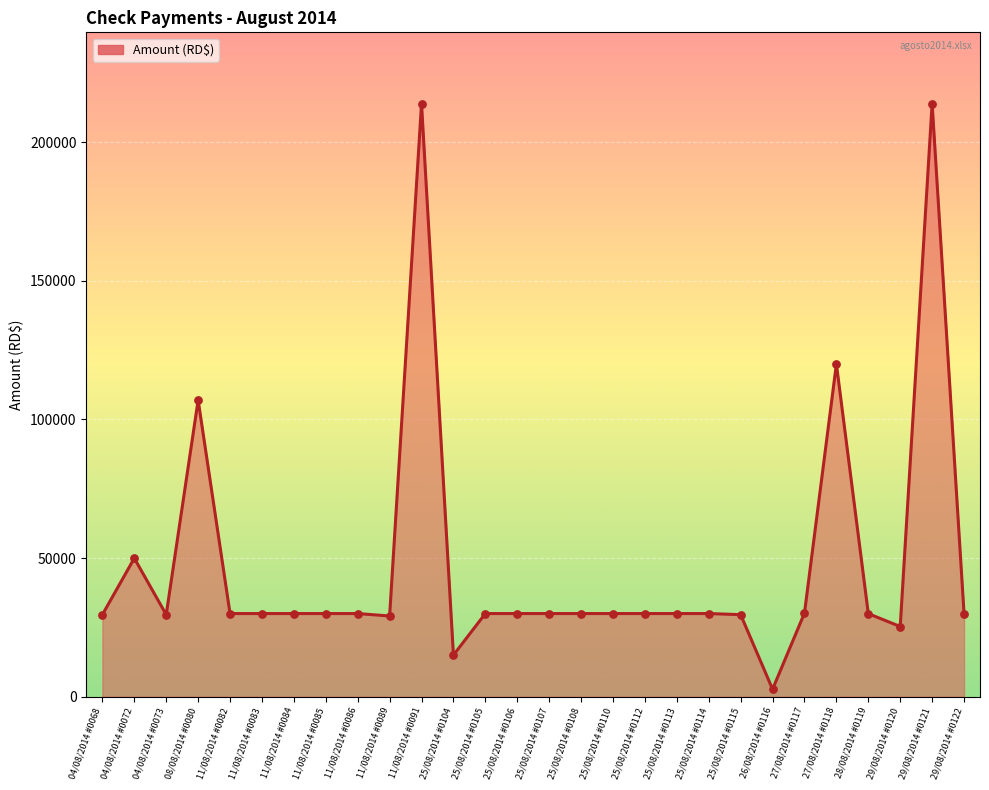

What is the ratio of the value at 25/08/2014 #0113 to the value at 25/08/2014 #0112?

1.0